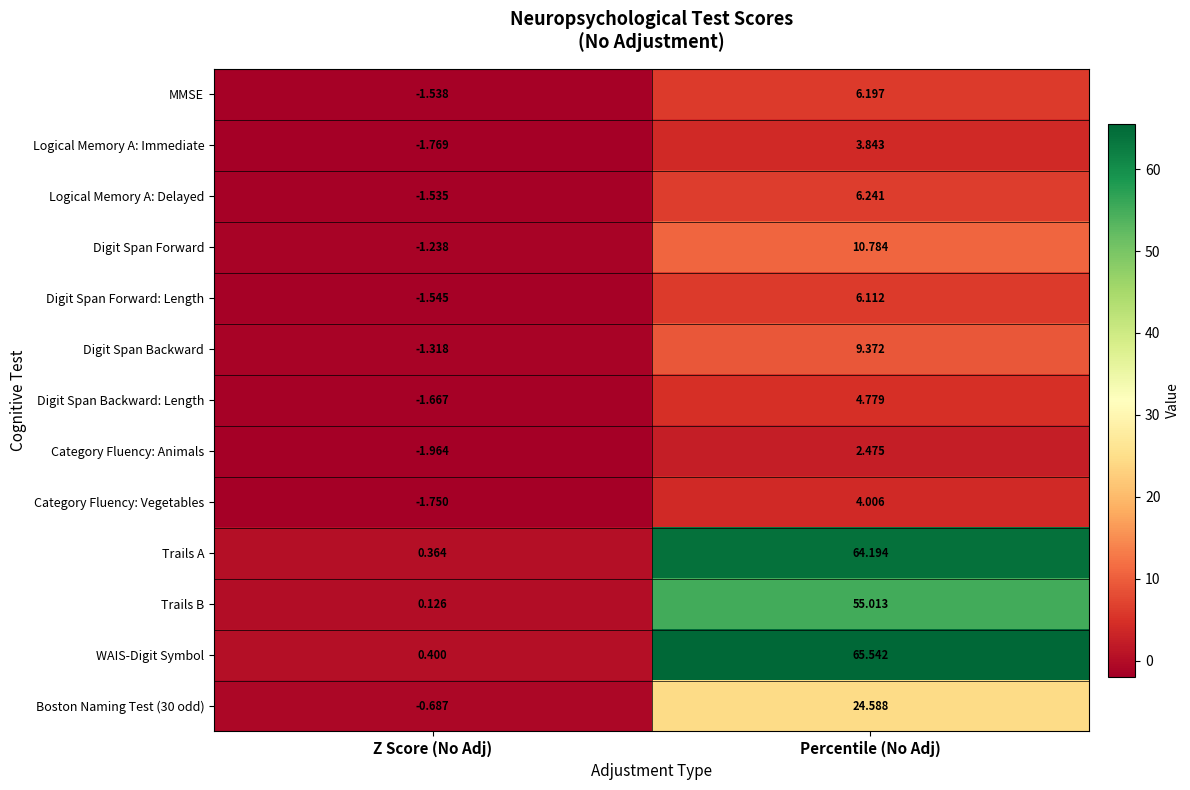

What is the difference between the highest and lowest values at Z Score (No Adj)?

2.4